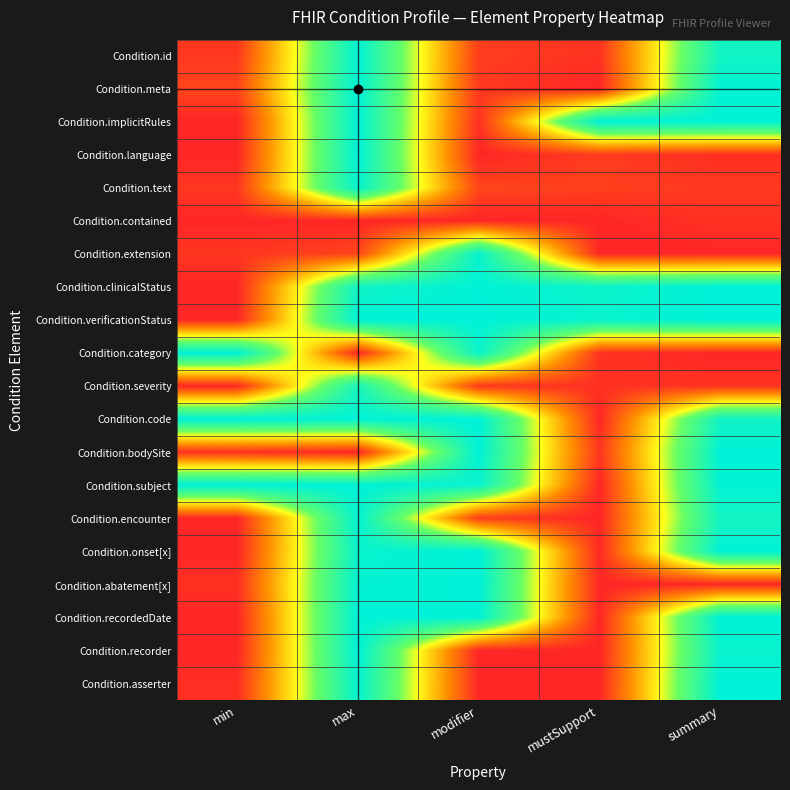

Which has a higher value, min or modifier?

modifier